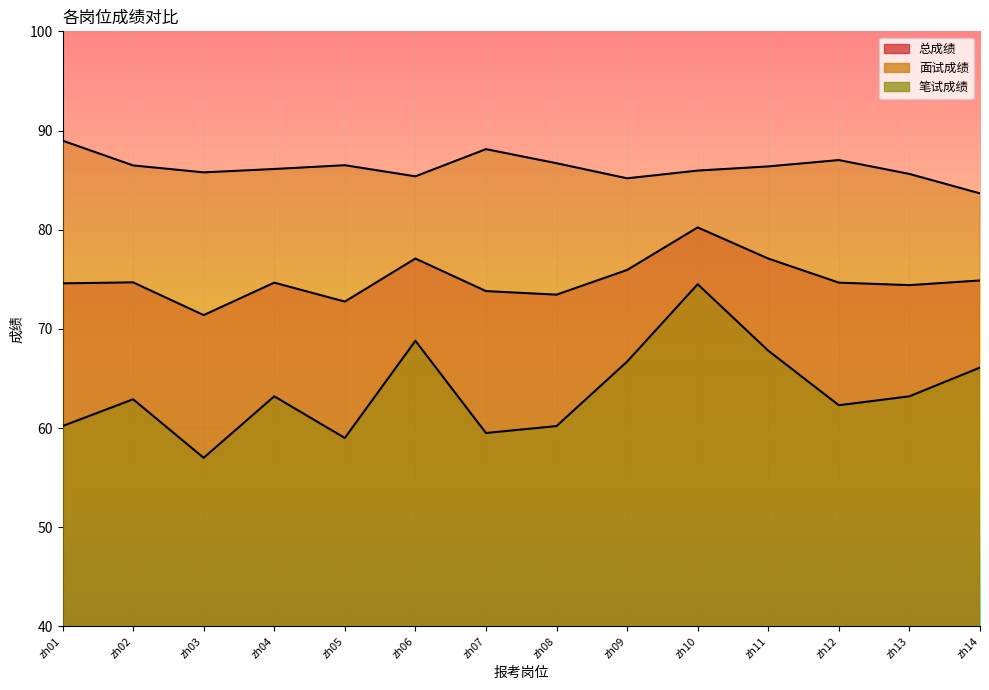

Rank the series at zh06 from highest to lowest value.

面试成绩, 总成绩, 笔试成绩